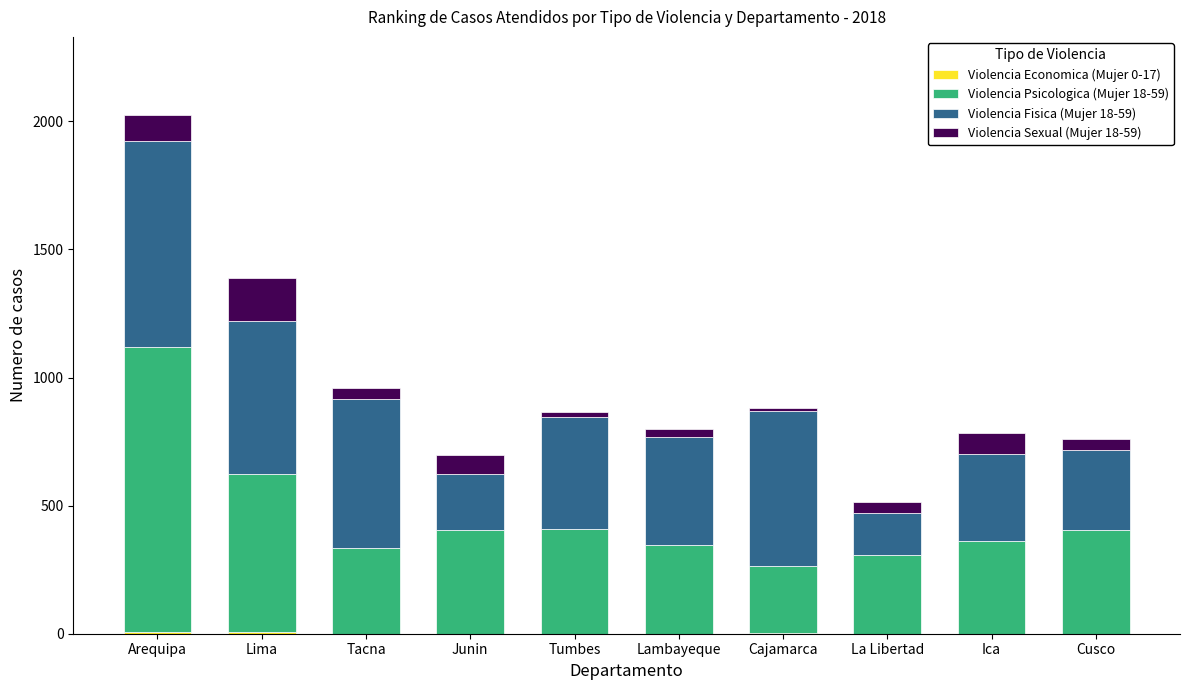

Read the Violencia Fisica (Mujer 18-59) value at Lima, to the nearest 50.

600